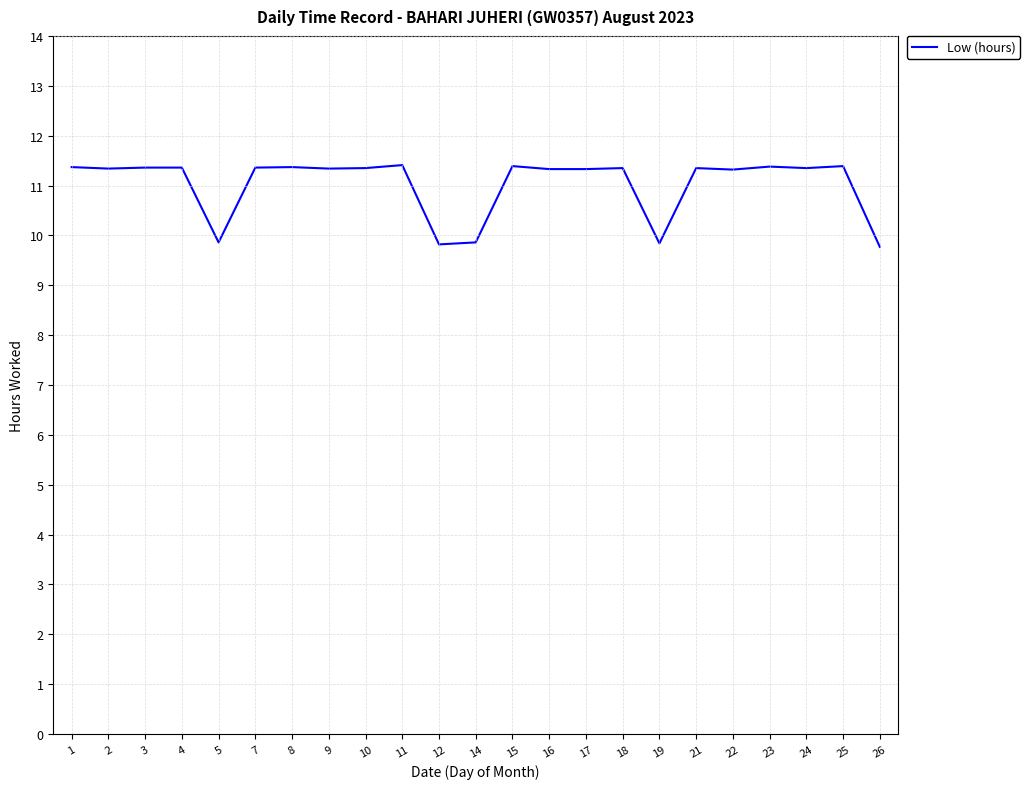

What is the difference between the values at 26 and 4?

1.6